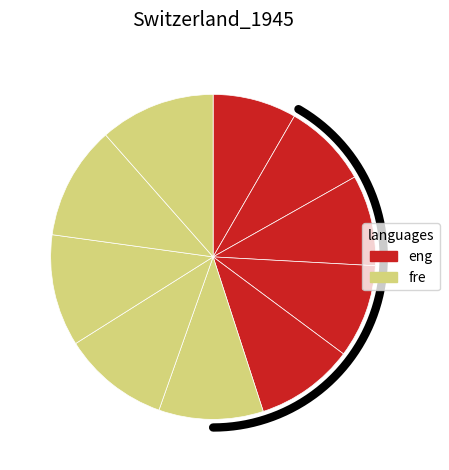

The pct75 slice represents 1% of the pie. True or false?

False